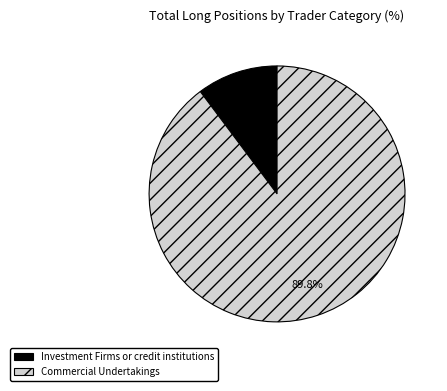

Which category has the smallest portion of the pie?

Investment Firms or credit institutions